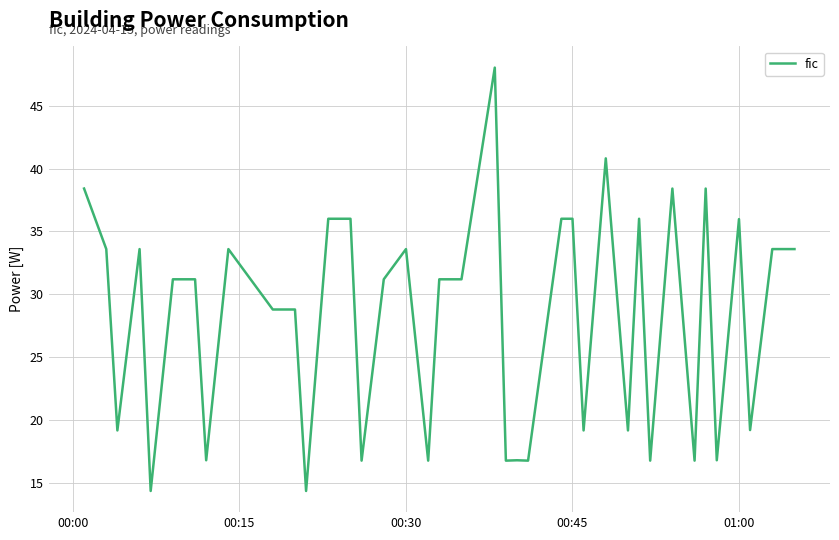

What is the difference between the maximum and minimum values?

33.6